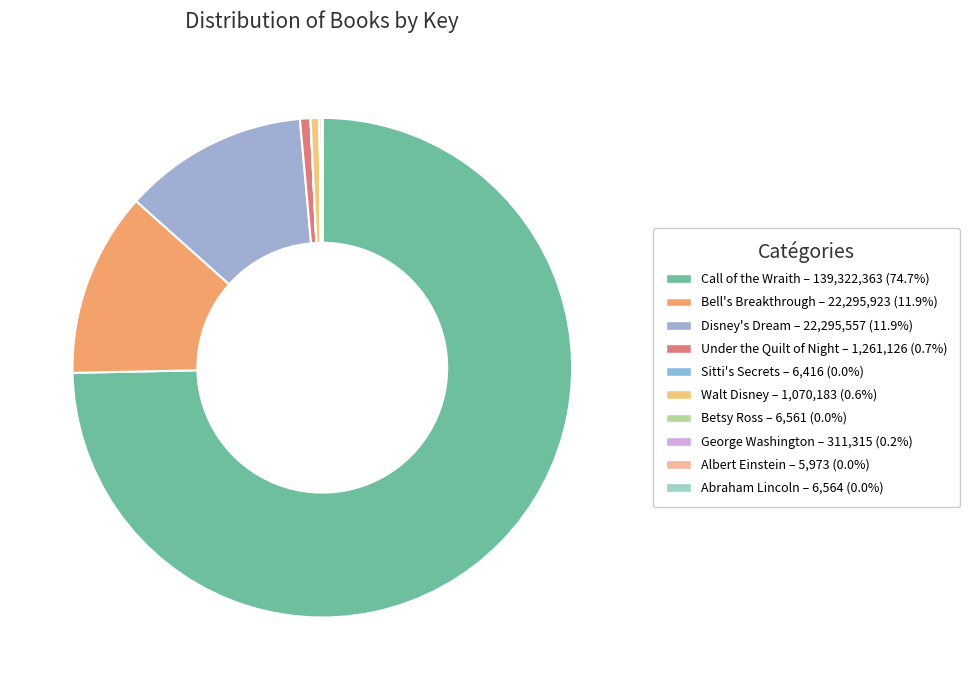

To the nearest percent, what is the difference between the largest and smallest slice percentages?

75%